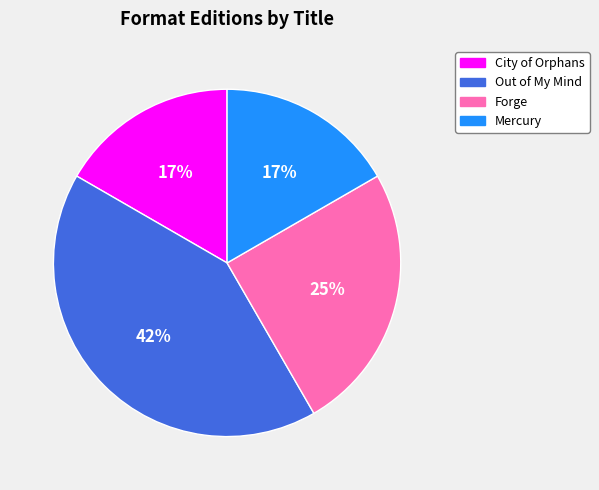

True or false: Forge accounts for 25% of the total.

True